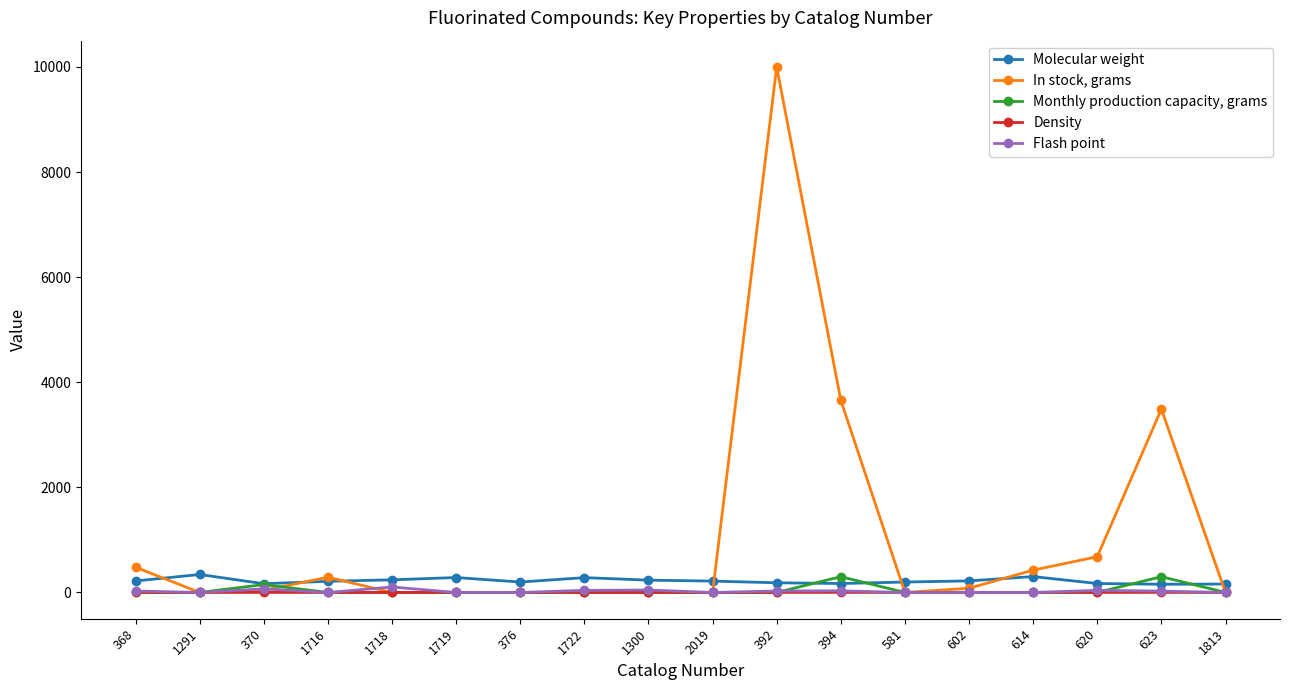

Which series has the widest spread of values?

In stock, grams